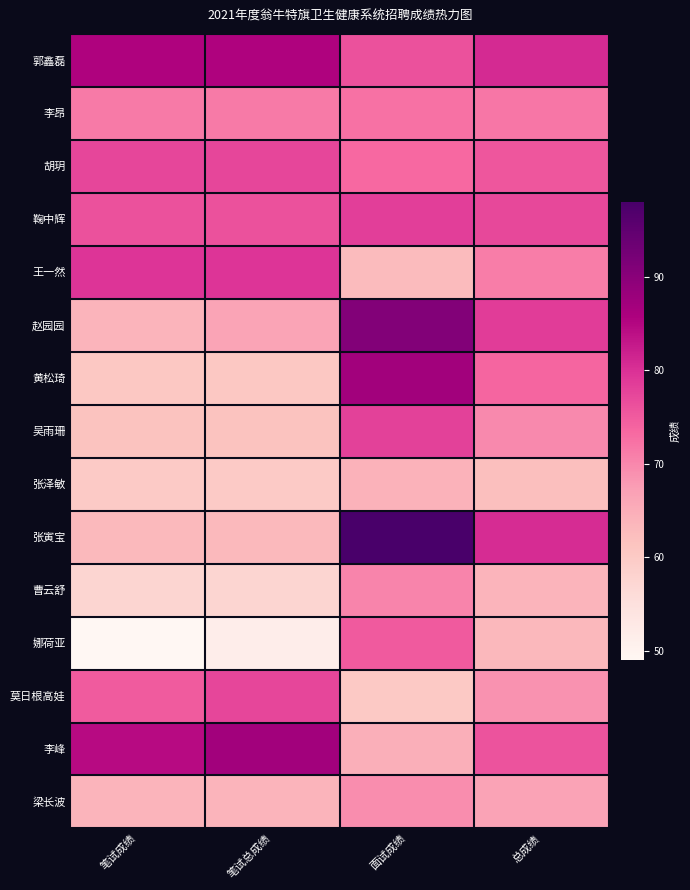

Reading left to right, what are all the values shown in this chart?

郭鑫磊: 笔试成绩=85.5	笔试总成绩=85.5	面试成绩=76.0	总成绩=80.8
李昂: 笔试成绩=71.5	笔试总成绩=71.5	面试成绩=72.4	总成绩=72.0
胡玥: 笔试成绩=77.5	笔试总成绩=77.5	面试成绩=73.4	总成绩=75.5
鞠中辉: 笔试成绩=76.0	笔试总成绩=76.0	面试成绩=78.4	总成绩=77.2
王一然: 笔试成绩=79.5	笔试总成绩=79.5	面试成绩=62.8	总成绩=71.2
赵园园: 笔试成绩=64.0	笔试总成绩=66.5	面试成绩=90.8	总成绩=78.7
黄松琦: 笔试成绩=60.5	笔试总成绩=60.5	面试成绩=87.0	总成绩=73.8
吴雨珊: 笔试成绩=61.5	笔试总成绩=61.5	面试成绩=78.0	总成绩=69.8
张泽敏: 笔试成绩=60.0	笔试总成绩=60.0	面试成绩=64.2	总成绩=62.1
张寅宝: 笔试成绩=63.0	笔试总成绩=63.0	面试成绩=98.0	总成绩=80.5
曹云舒: 笔试成绩=57.5	笔试总成绩=57.5	面试成绩=70.4	总成绩=64.0
娜荷亚: 笔试成绩=49.0	笔试总成绩=51.5	面试成绩=75.2	总成绩=63.4
莫日根高娃: 笔试成绩=75.0	笔试总成绩=77.5	面试成绩=60.2	总成绩=68.8
李峰: 笔试成绩=84.5	笔试总成绩=87.0	面试成绩=64.8	总成绩=75.9
梁长波: 笔试成绩=64.0	笔试总成绩=64.0	面试成绩=69.4	总成绩=66.7